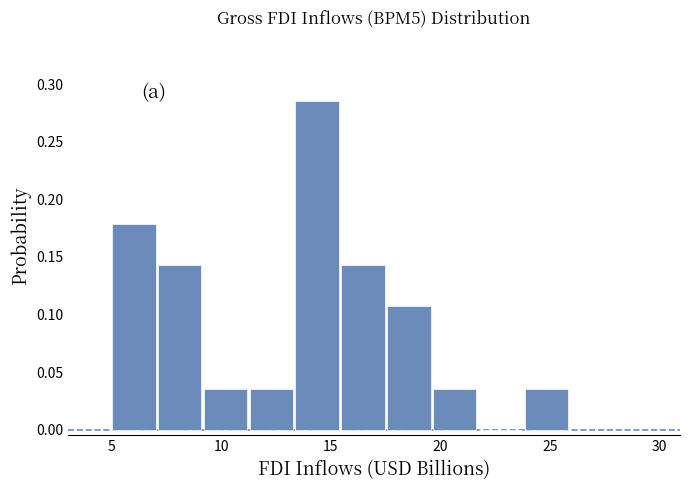

Which range on the x-axis has the tallest bar?

13.5 to 15.5